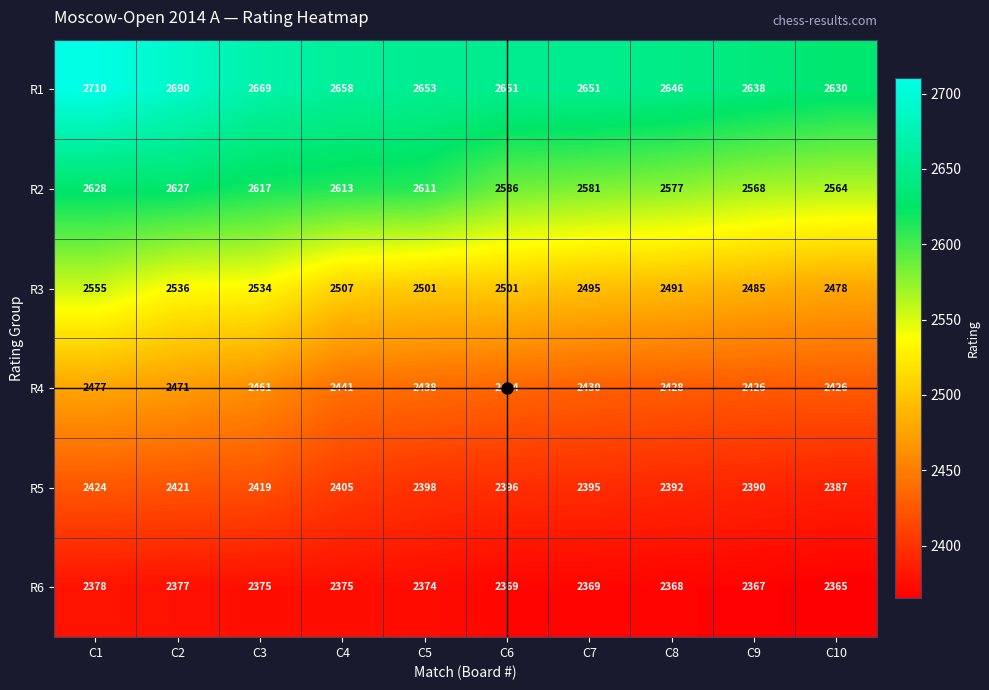

What is the difference between the highest and lowest values at C9?

271